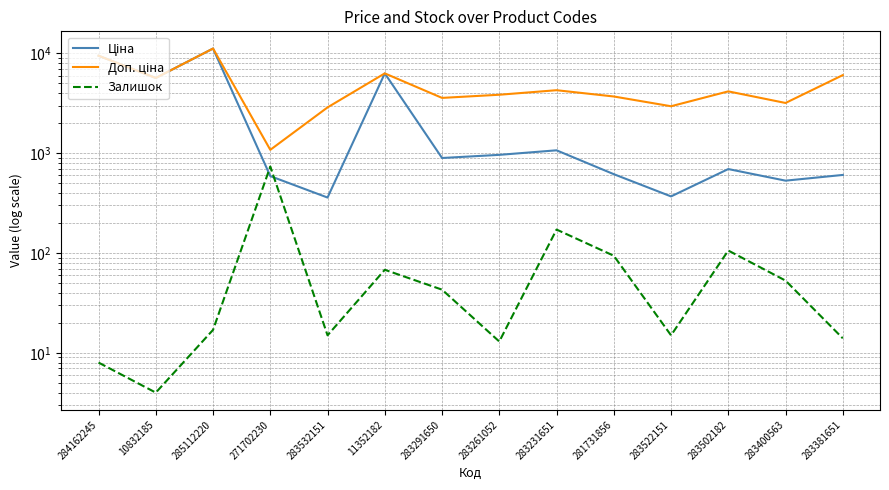

What is the spread (max minus min) of values at 271702230?

491.7